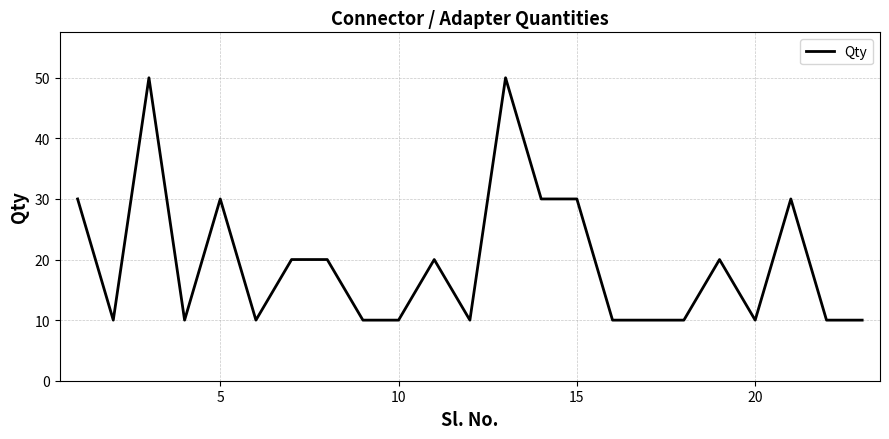

What is the minimum value shown in the chart?

10